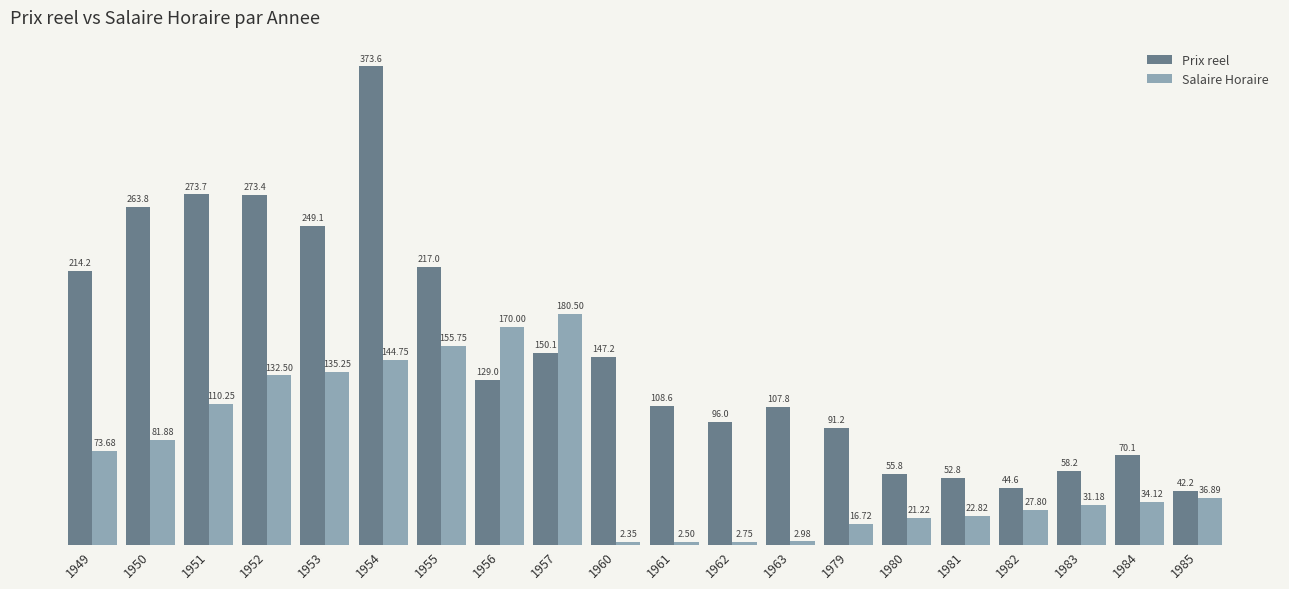

What is the spread (max minus min) of values at 1953?

113.9